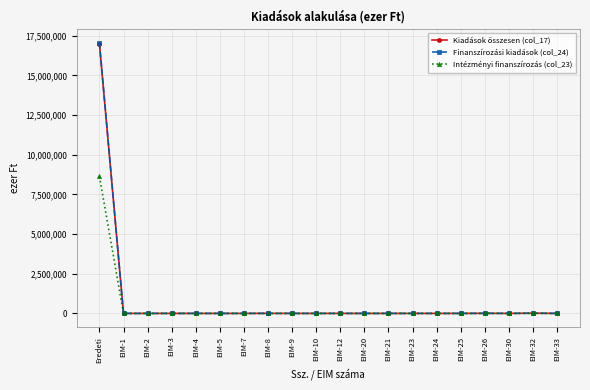

What is the average value of the Kiadások összesen (col_17) series?

851668